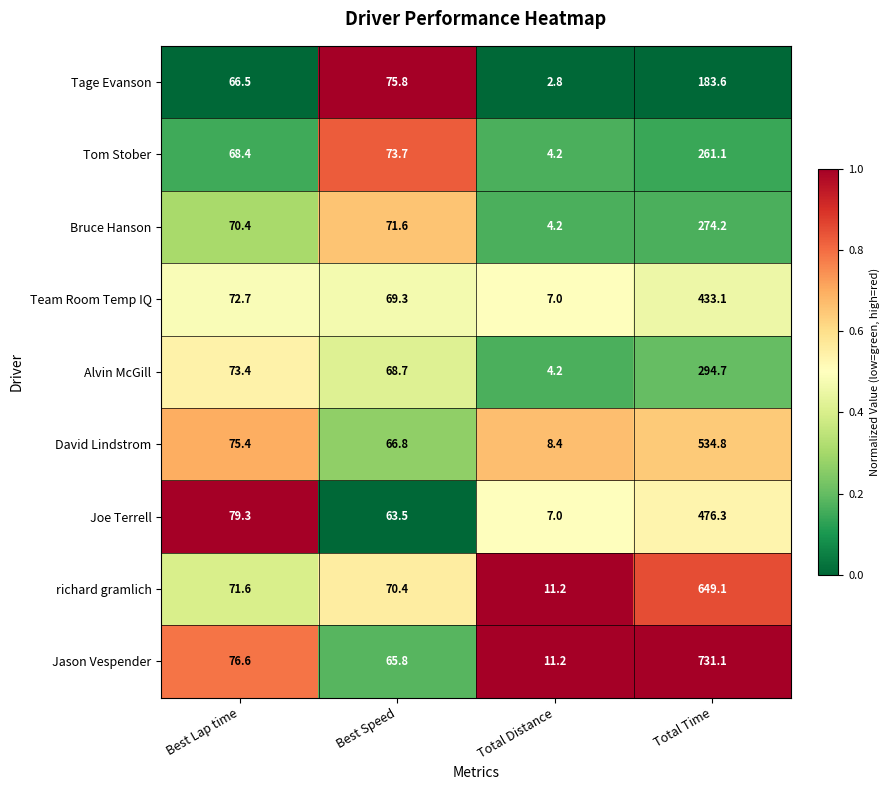

Count the number of data series in this chart.

9